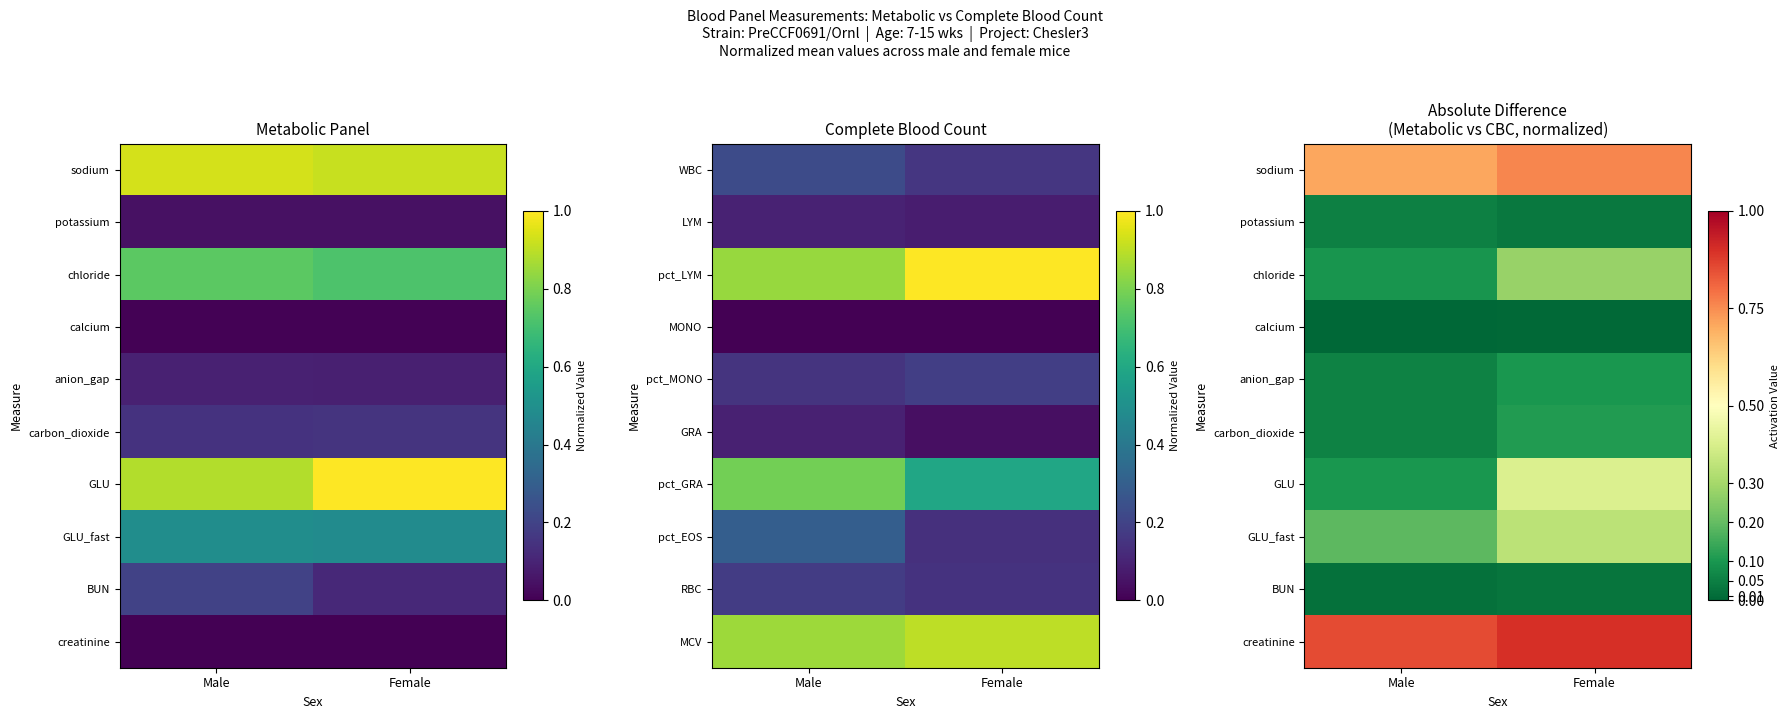

Which has a higher value, Female or Male?

Female